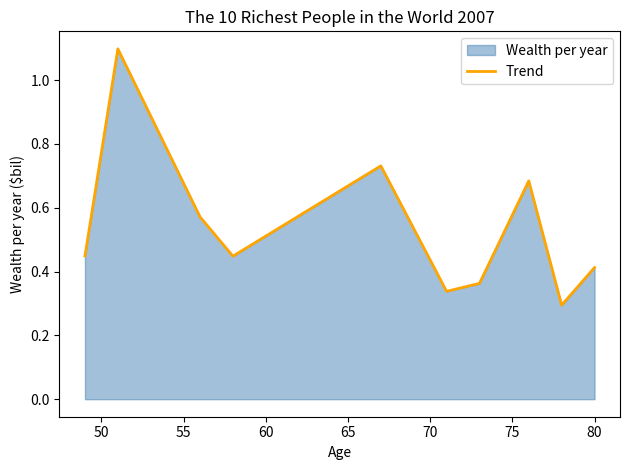

What is the maximum value shown in the chart?

1.1